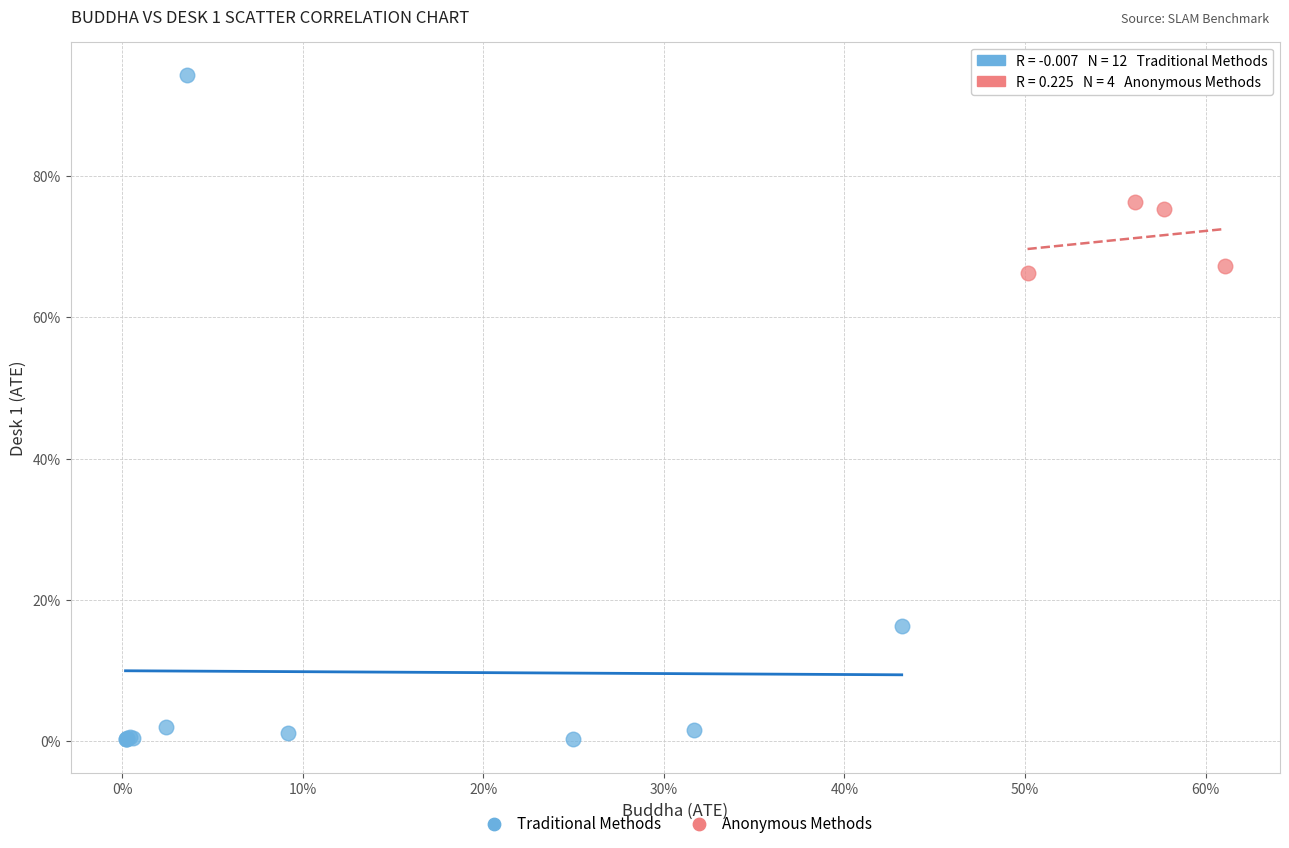

Which series has the widest spread of Y values?

Traditional Methods